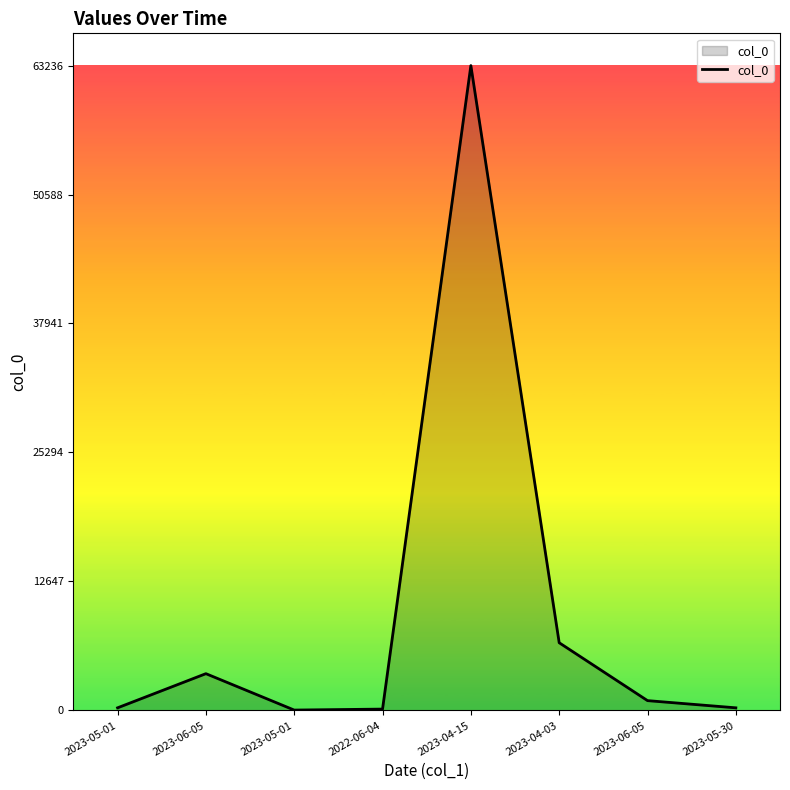

Count the number of categories in the chart.

8